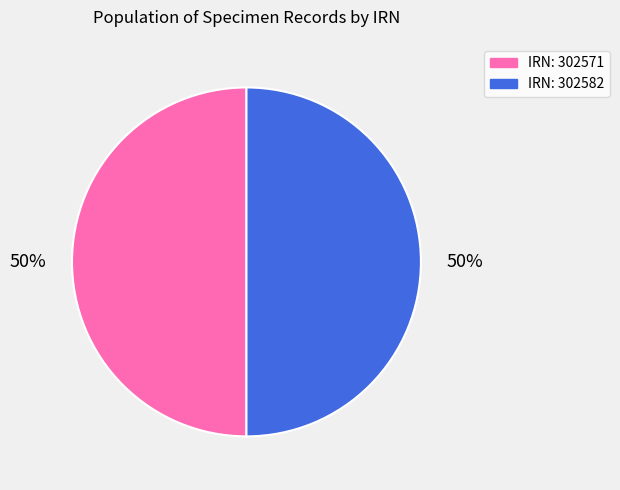

What percentage is the IRN: 302571 slice, to the nearest percent?

50%